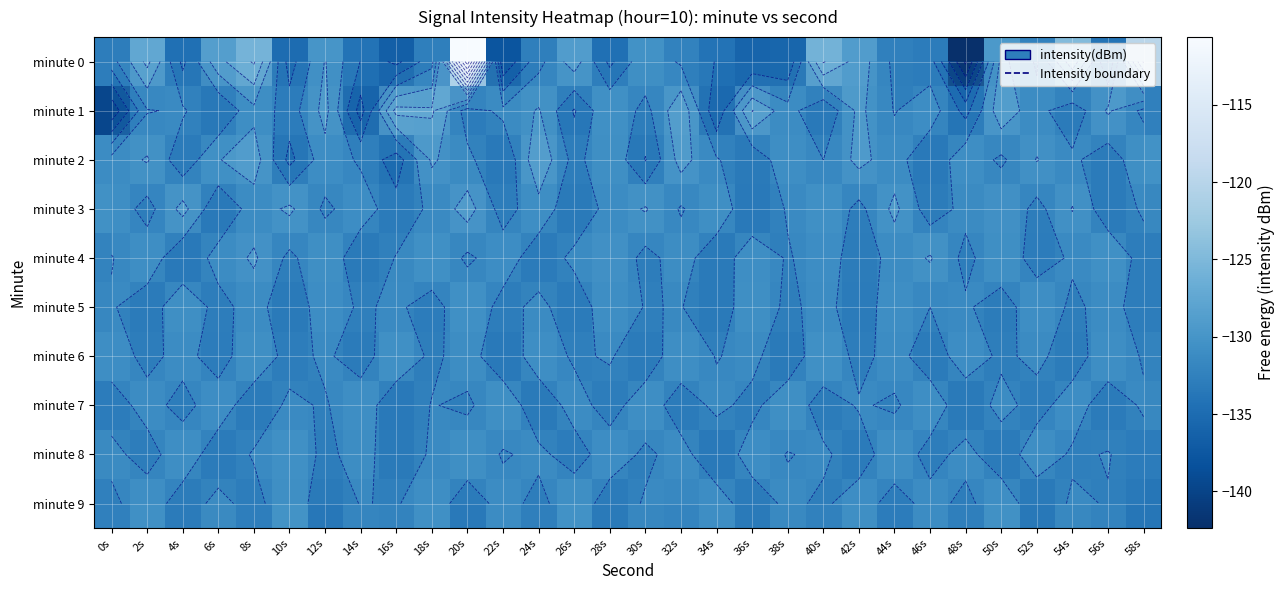

True or false: minute 9 has a value of -232.7 at 28s.

False